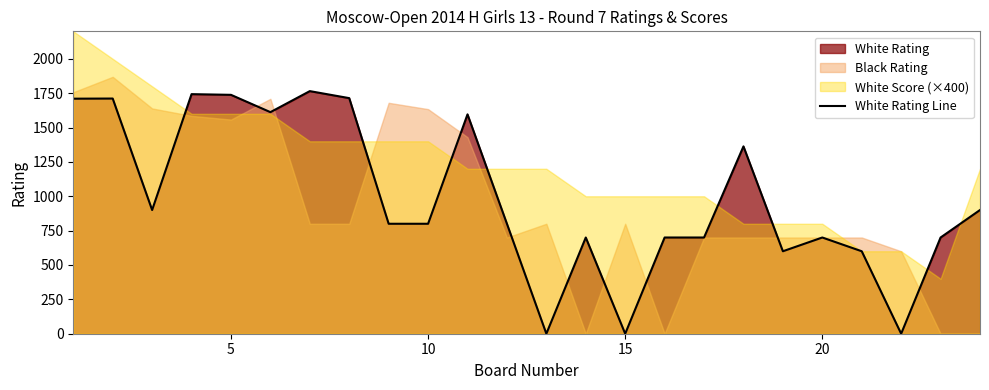

The value of White Rating Line at 15 is -1151. True or false?

False